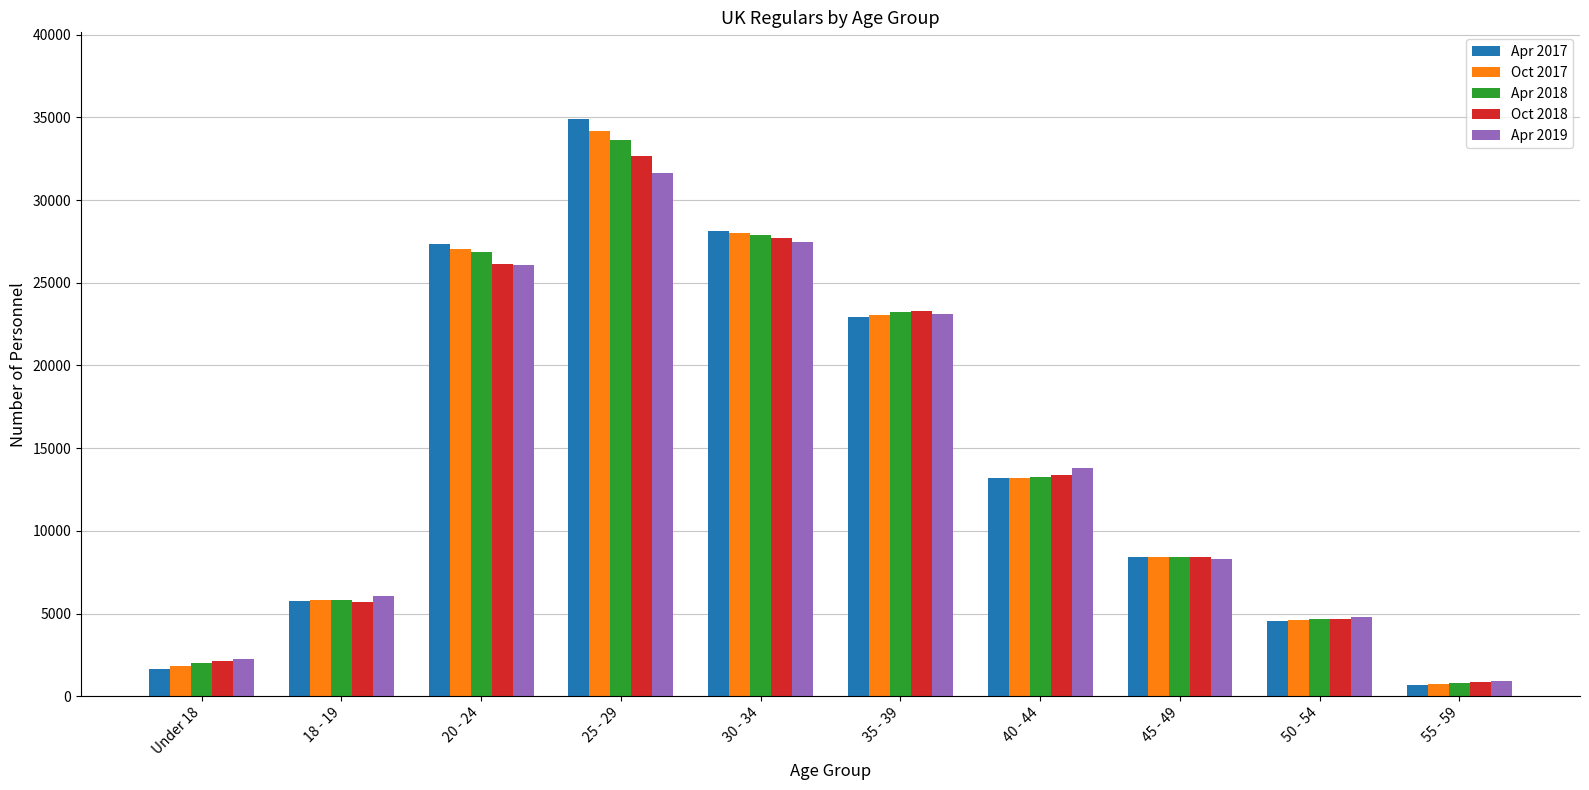

How many bars are there in each group?

5